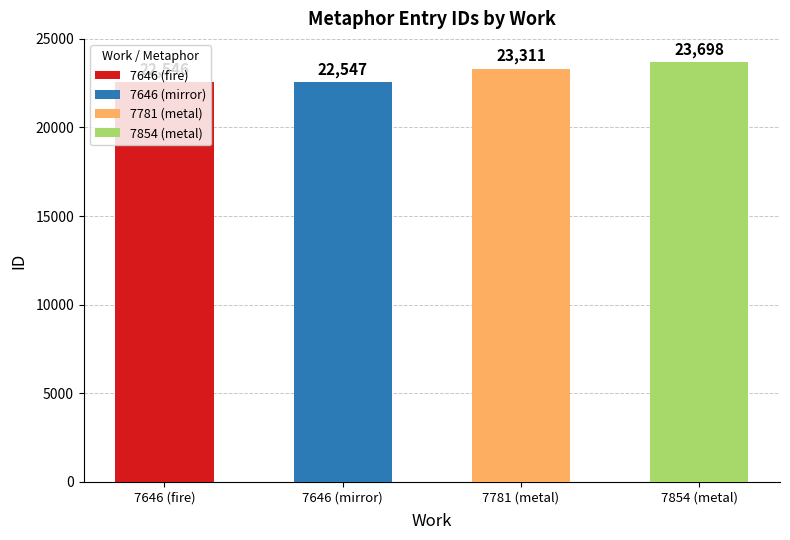

What is the difference between the maximum and minimum values?

1152